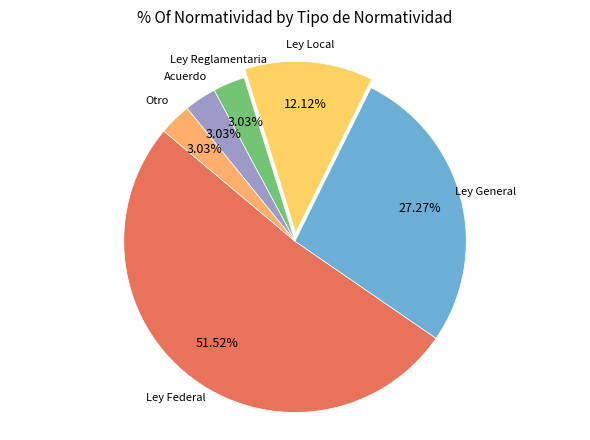

How many segments does this pie chart have?

6